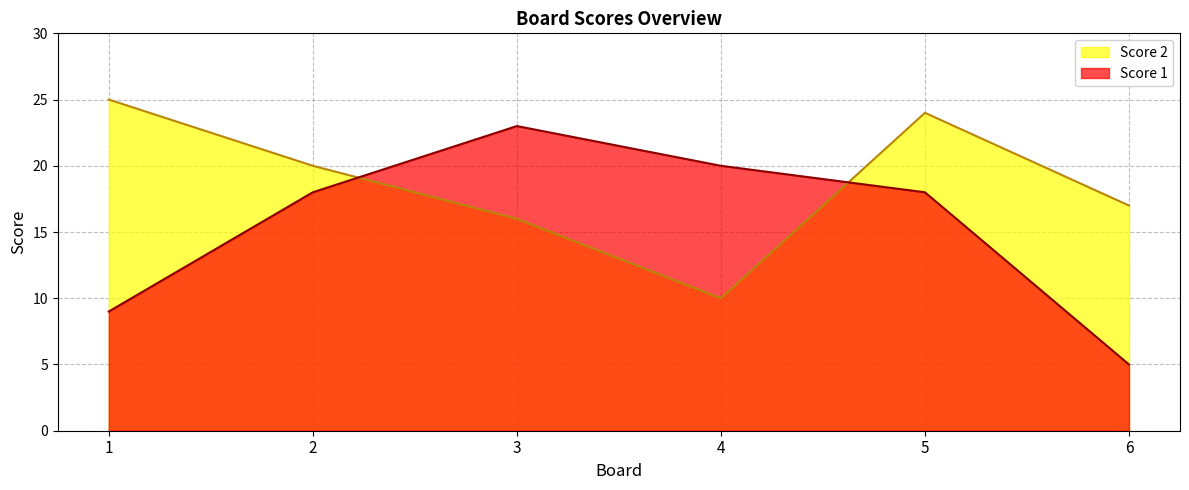

Is the value of Score 1 at 1 greater than the value of Score 2 at 2?

No